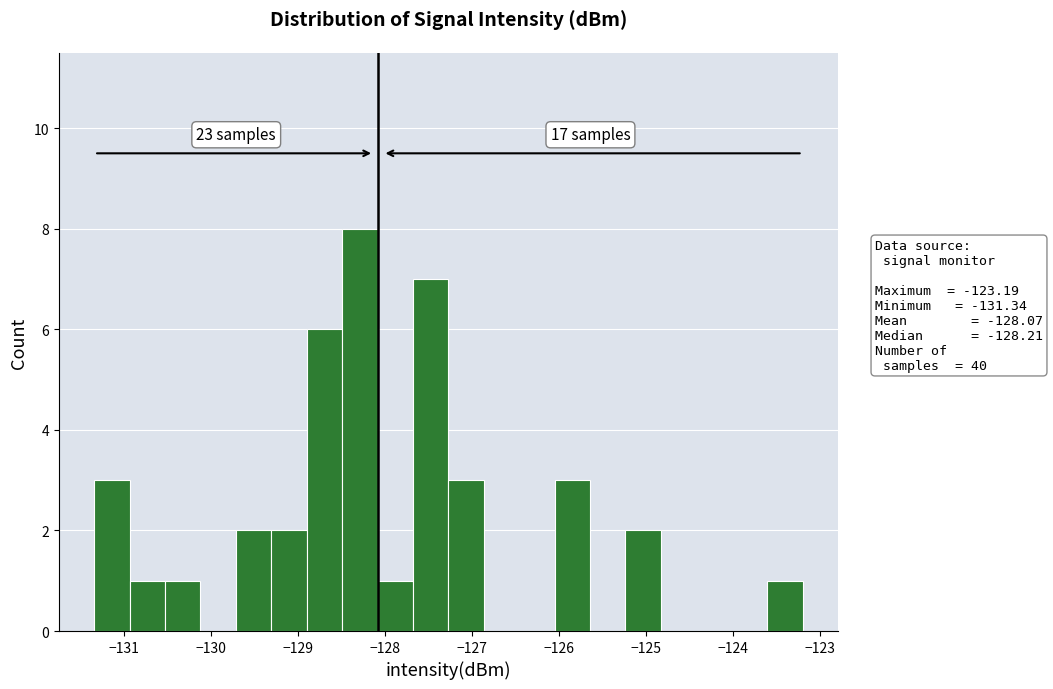

Which range on the x-axis has the tallest bar?

-128.5 to -128.1